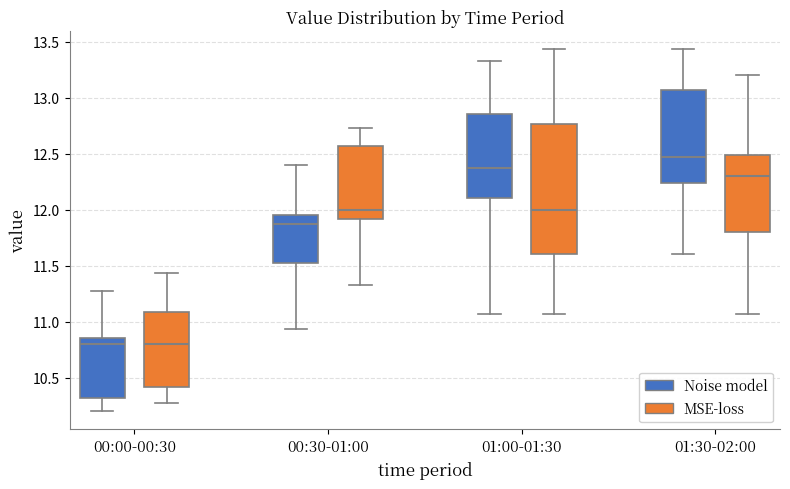

Reading left to right, transcribe this box plot: for each box, give where its median line is, the range the box spans, and where its two whiskers end, as read against the y-axis. The values are not printed on the chart, so give them approximately, as read against the axis.

00:00-00:30 (Noise model): median 10.80, box 10.30 to 10.85, whiskers 10.20 to 11.25
00:00-00:30 (MSE-loss): median 10.80, box 10.40 to 11.10, whiskers 10.25 to 11.45
00:30-01:00 (Noise model): median 11.85, box 11.50 to 11.95, whiskers 10.95 to 12.40
00:30-01:00 (MSE-loss): median 12.00, box 11.90 to 12.55, whiskers 11.35 to 12.75
01:00-01:30 (Noise model): median 12.35, box 12.10 to 12.85, whiskers 11.05 to 13.35
01:00-01:30 (MSE-loss): median 12.00, box 11.60 to 12.75, whiskers 11.05 to 13.45
01:30-02:00 (Noise model): median 12.45, box 12.25 to 13.05, whiskers 11.60 to 13.45
01:30-02:00 (MSE-loss): median 12.30, box 11.80 to 12.50, whiskers 11.05 to 13.20